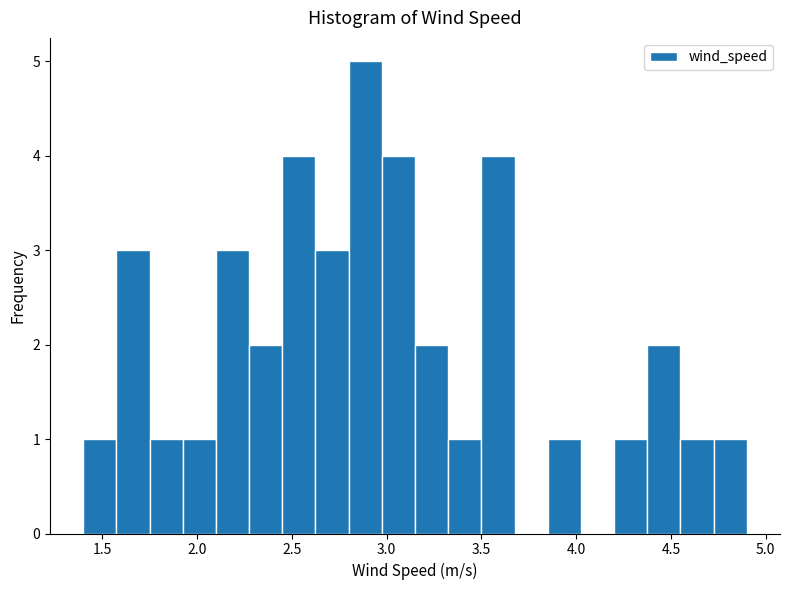

Around what value on the x-axis is the tallest bar? Give the approximate position of its centre, as read against the axis.

2.90